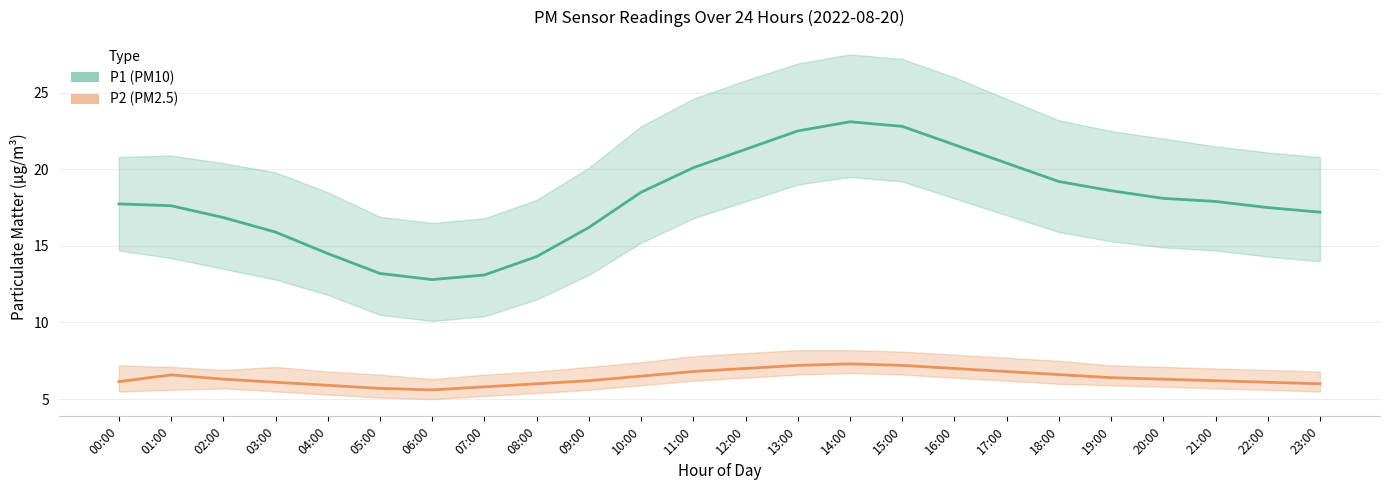

How many categories are shown in the chart?

24